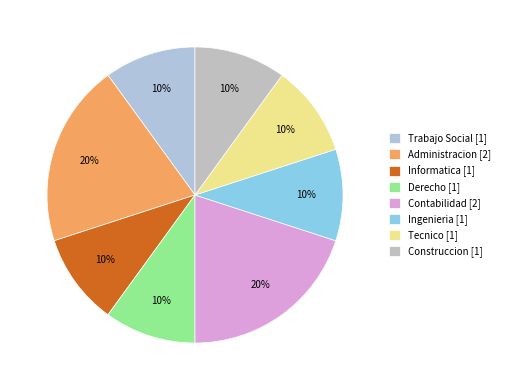

What is the ratio of the value at Construccion to the value at Contabilidad?

0.5